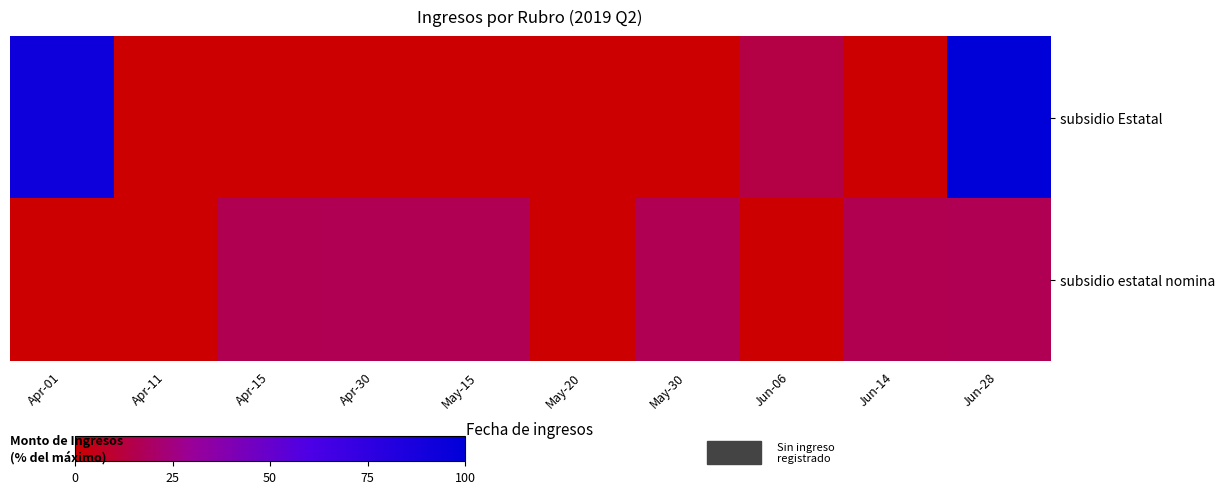

Which series has the largest range (max minus min)?

subsidio Estatal